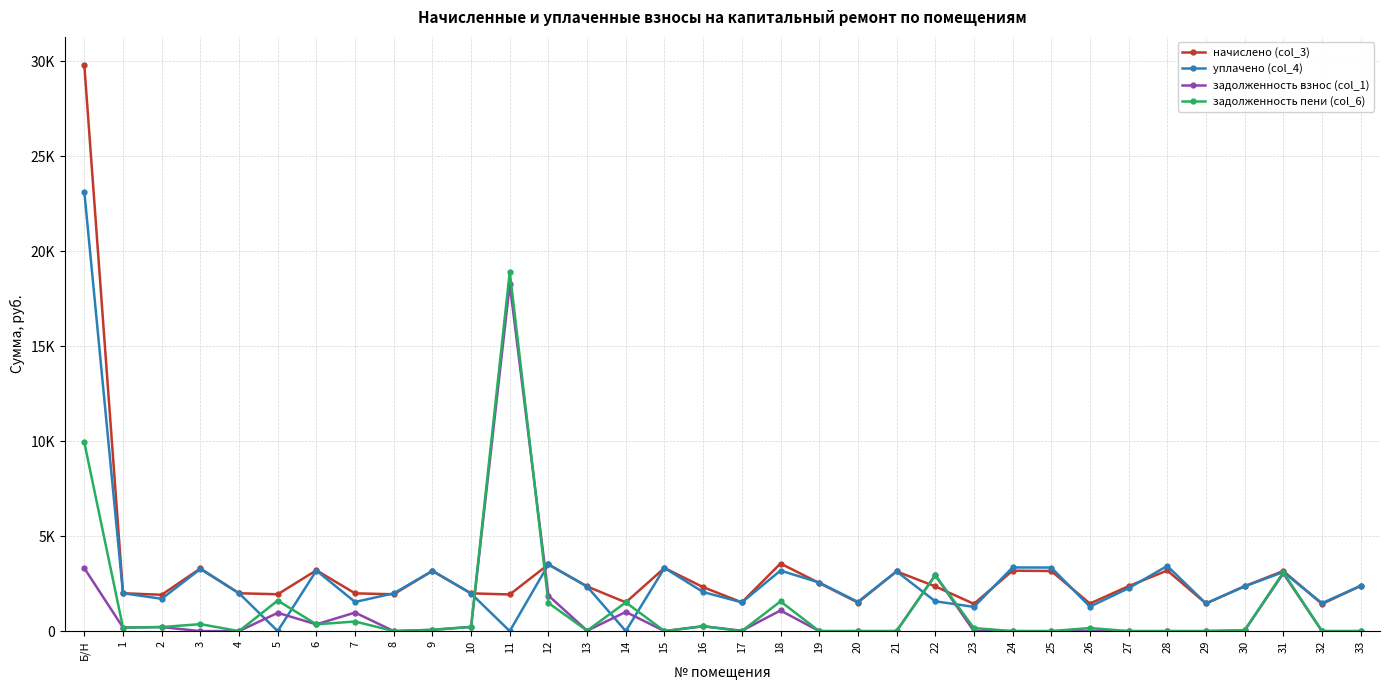

List the series in order of their peak value, lowest first.

задолженность взнос (col_1), задолженность пени (col_6), уплачено (col_4), начислено (col_3)